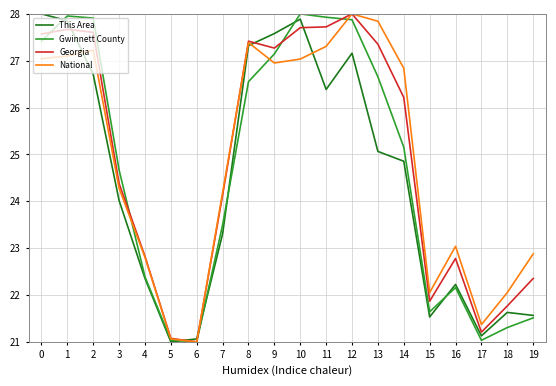

Count the number of categories in the chart.

20